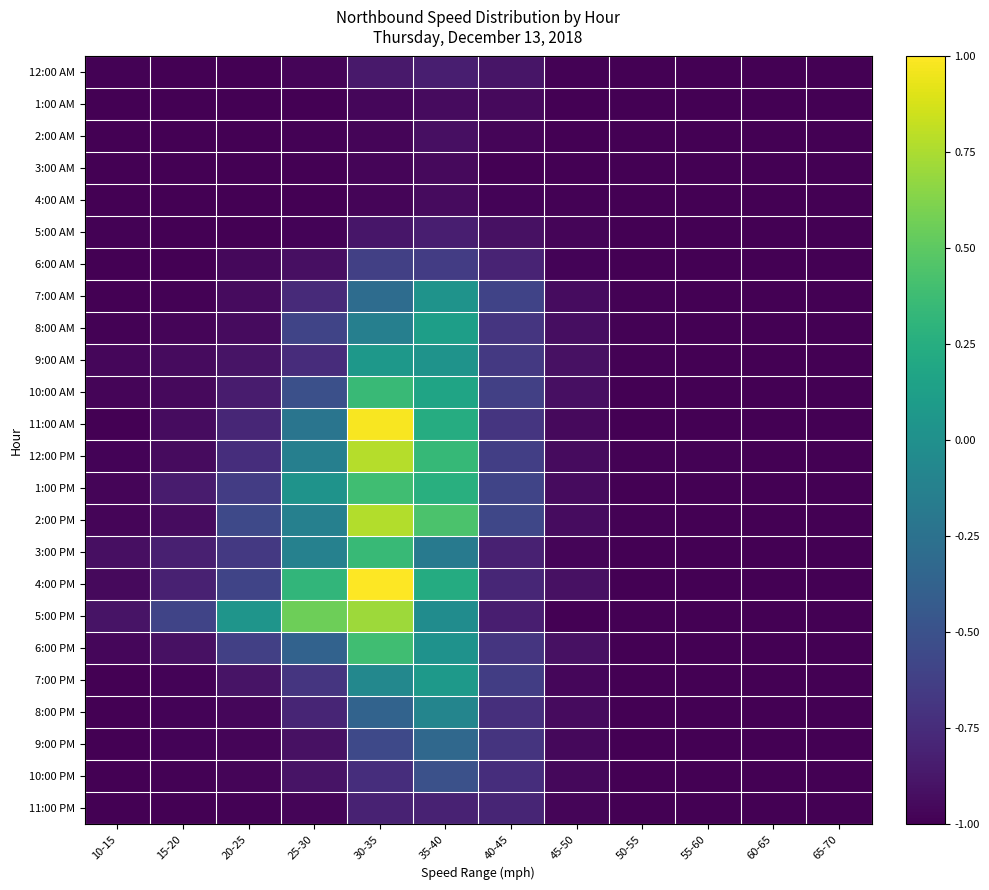

Which series has the widest spread of values?

4:00 PM